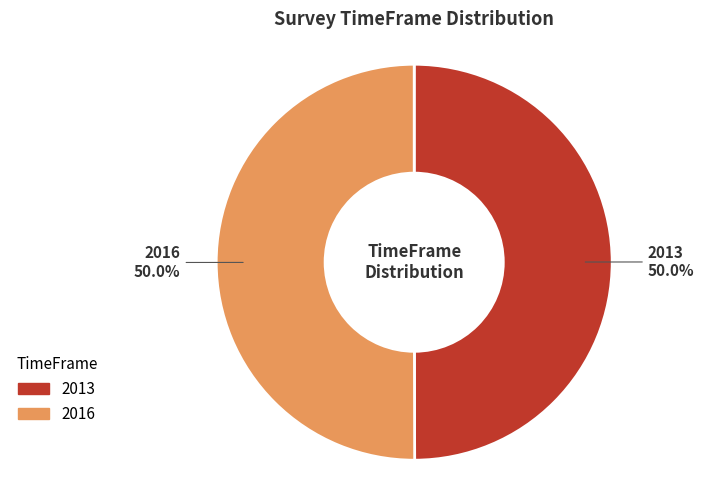

Approximately how many times larger is the value at 2013 compared to 2016?

1.0